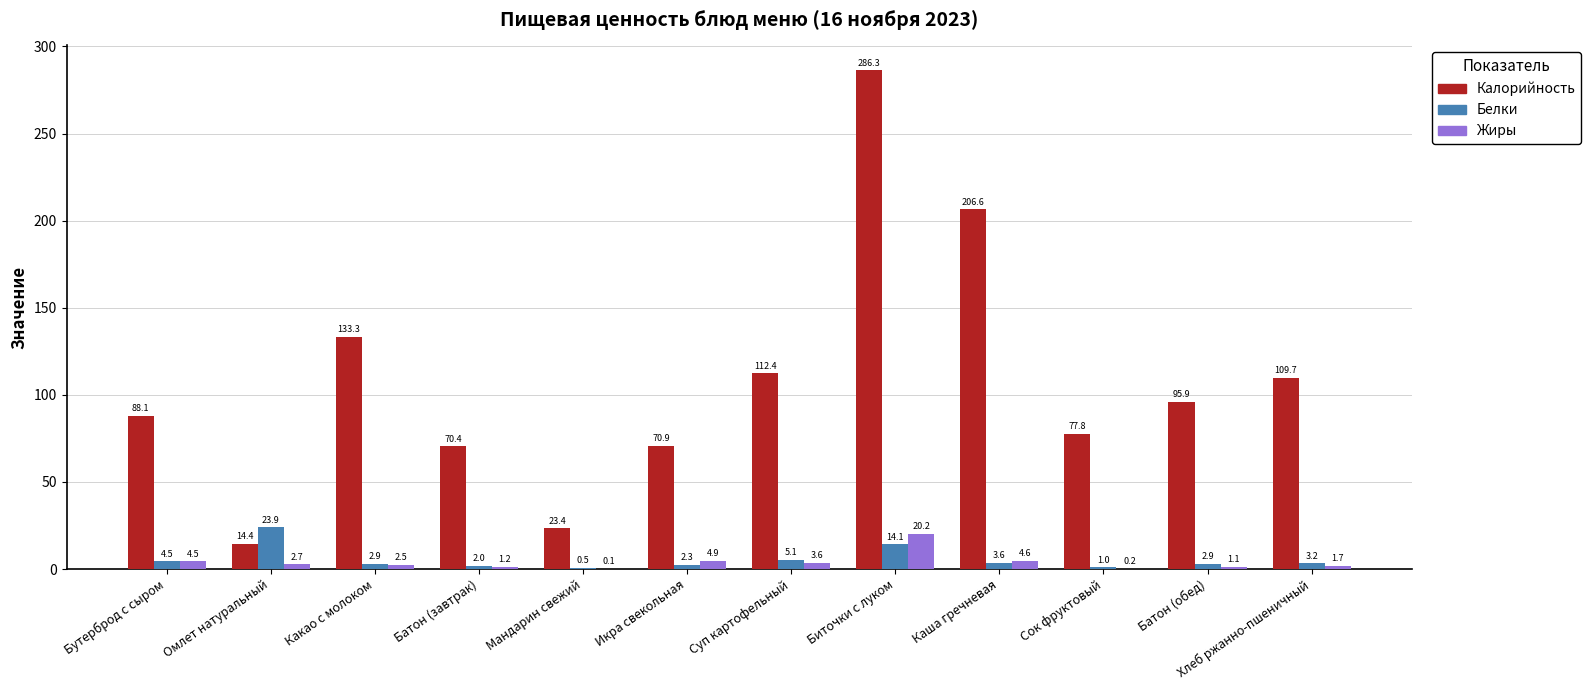

Which series changed the most between Омлет натуральный and Биточки с луком?

Калорийность